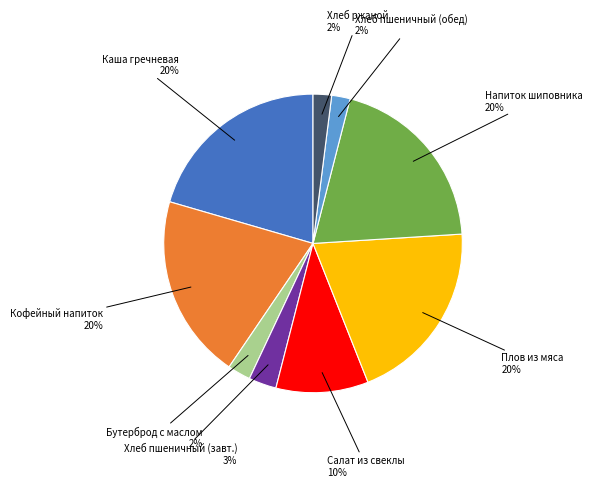

To the nearest percent, what is the difference between the largest and smallest slice percentages?

18%